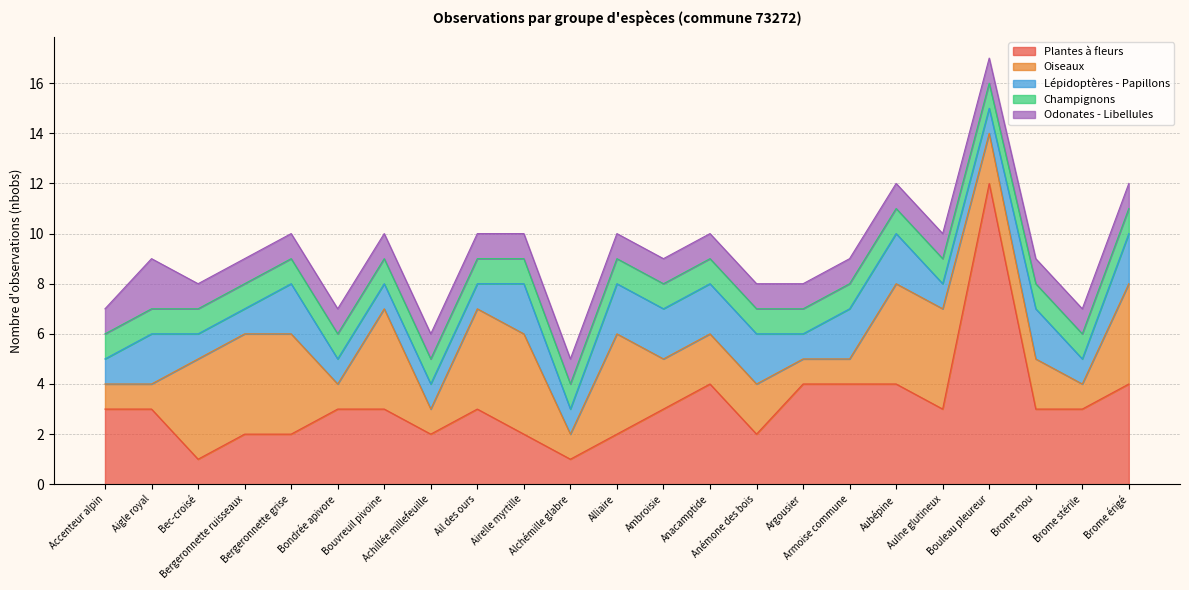

Reading left to right, transcribe all the data shown in this chart.

Plantes à fleurs: 3	3	1	2	2	3	3	2	3	2	1	2	3	4	2	4	4	4	3	12	3	3	4
Oiseaux: 1	1	4	4	4	1	4	1	4	4	1	4	2	2	2	1	1	4	4	2	2	1	4
Lépidoptères - Papillons: 1	2	1	1	2	1	1	1	1	2	1	2	2	2	2	1	2	2	1	1	2	1	2
Champignons: 1	1	1	1	1	1	1	1	1	1	1	1	1	1	1	1	1	1	1	1	1	1	1
Odonates - Libellules: 1	2	1	1	1	1	1	1	1	1	1	1	1	1	1	1	1	1	1	1	1	1	1